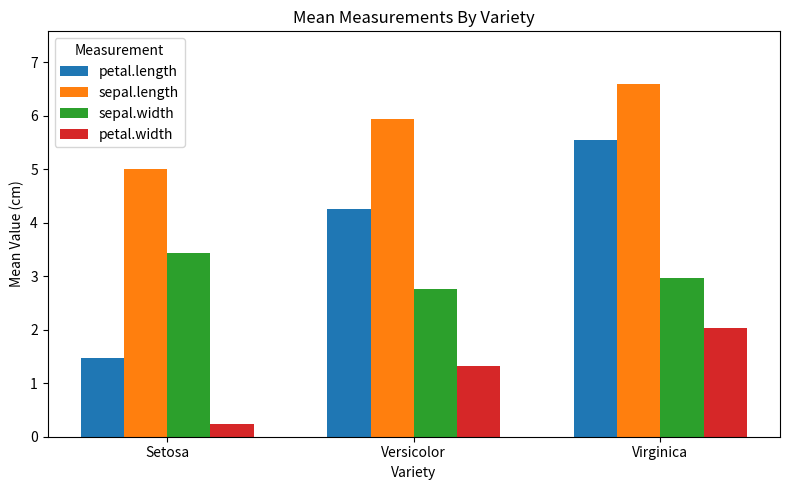

Is the value of petal.length at Virginica greater than the value of petal.width at Versicolor?

Yes